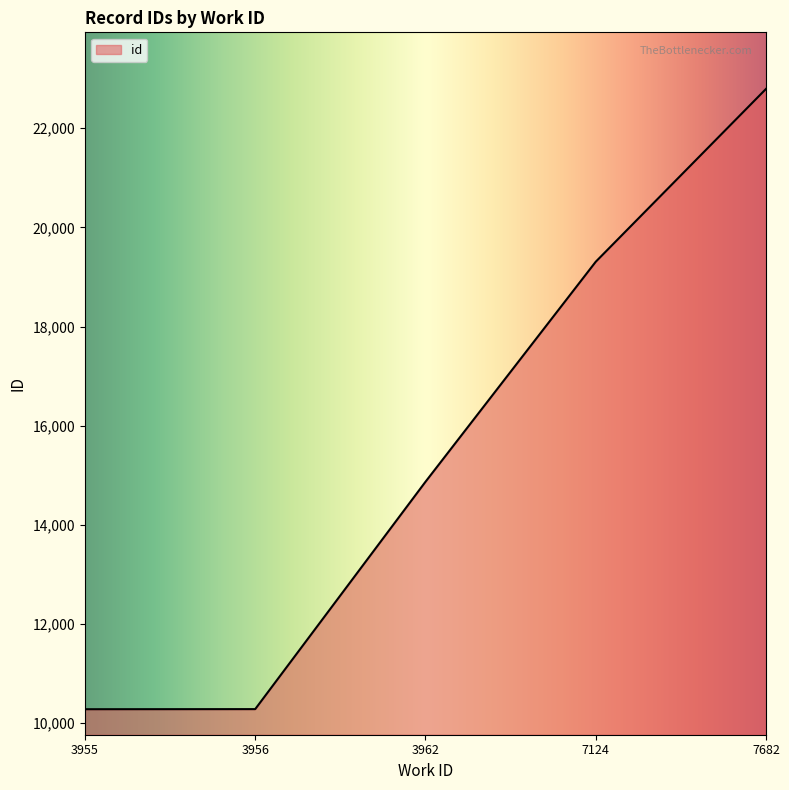

Is it true that the value at 7124 is 12329.9?

False